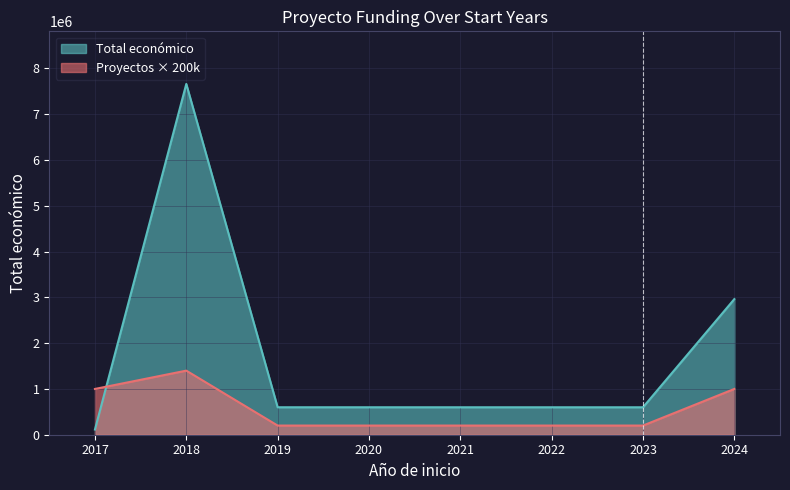

List the series in order of their overall mean, lowest first.

Proyectos × 200k, Total económico